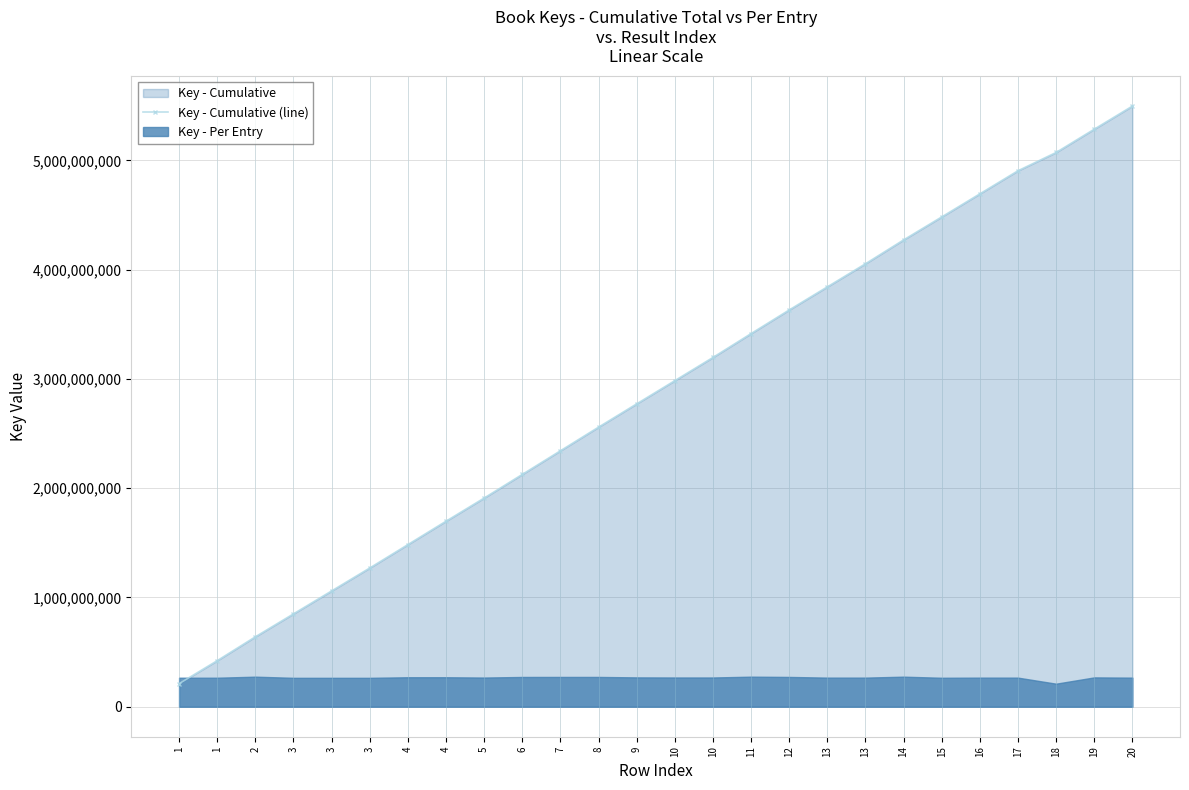

What is the difference between the maximum and minimum values?

5286275630